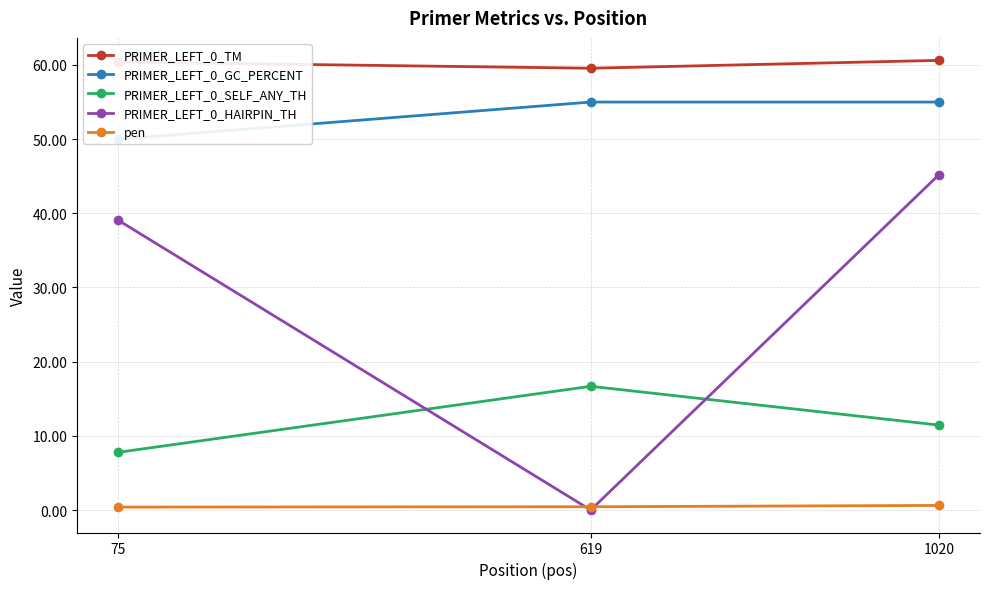

At which label does PRIMER_LEFT_0_HAIRPIN_TH first exceed 39?

75